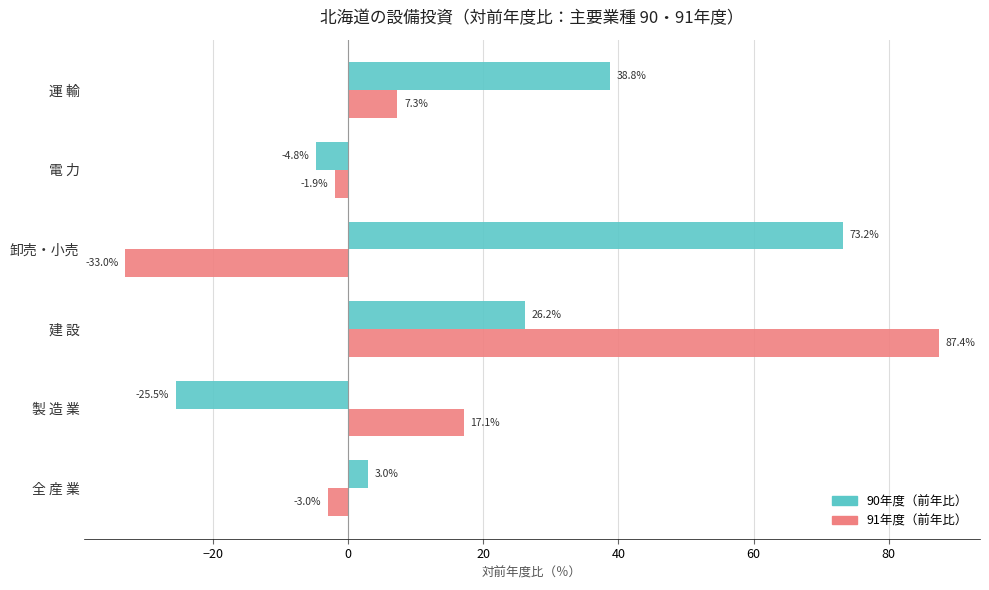

What is the spread (max minus min) of values at 運 輸?

31.5